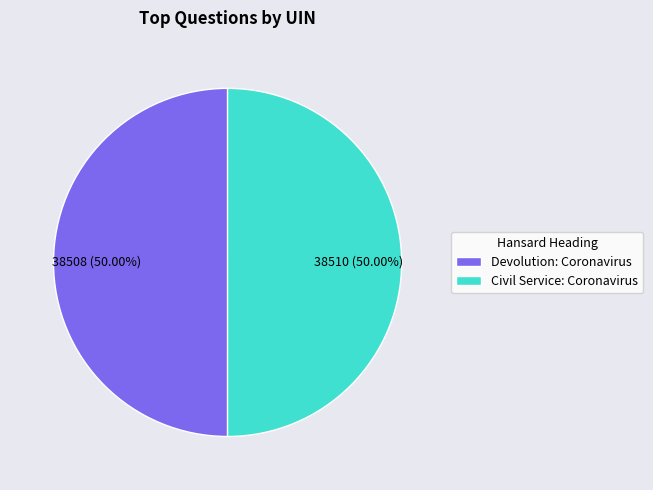

What is the ratio of the value at Civil Service: Coronavirus to the value at Devolution: Coronavirus?

1.0